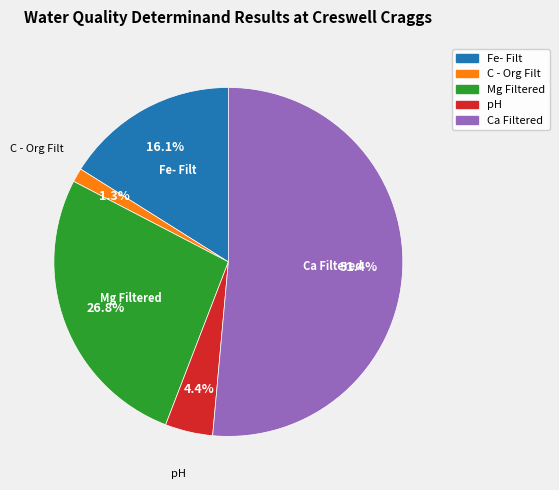

To the nearest percent, what portion does pH represent?

4%